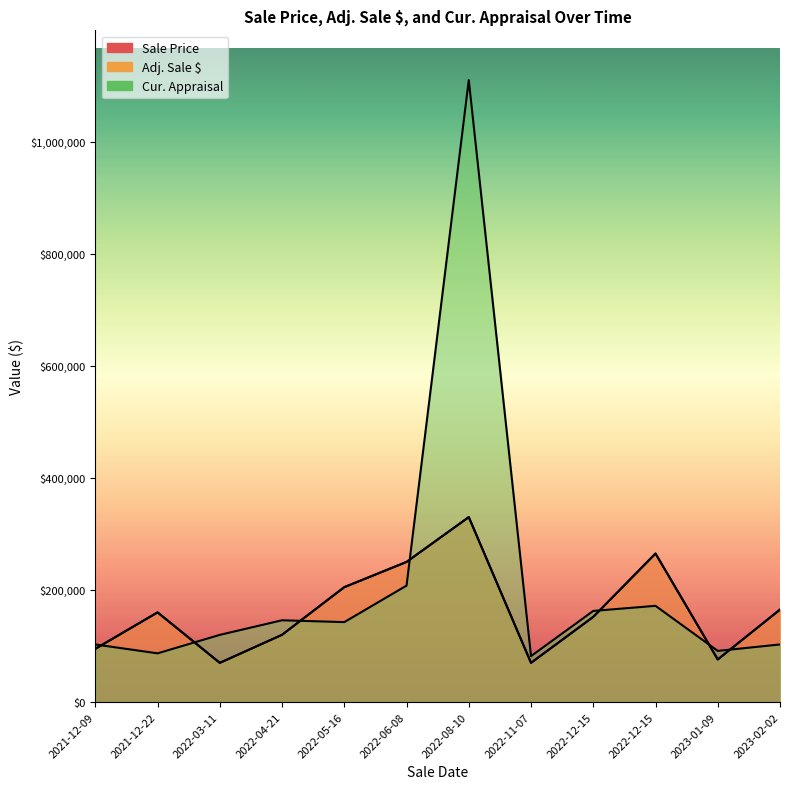

How many values in the Adj. Sale $ series exceed 160000?

5